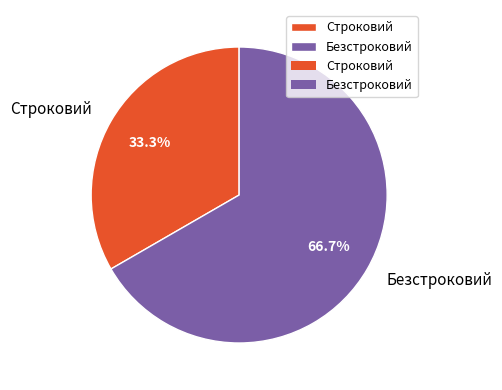

To the nearest percent, what percentage of the pie is Безстроковий?

67%